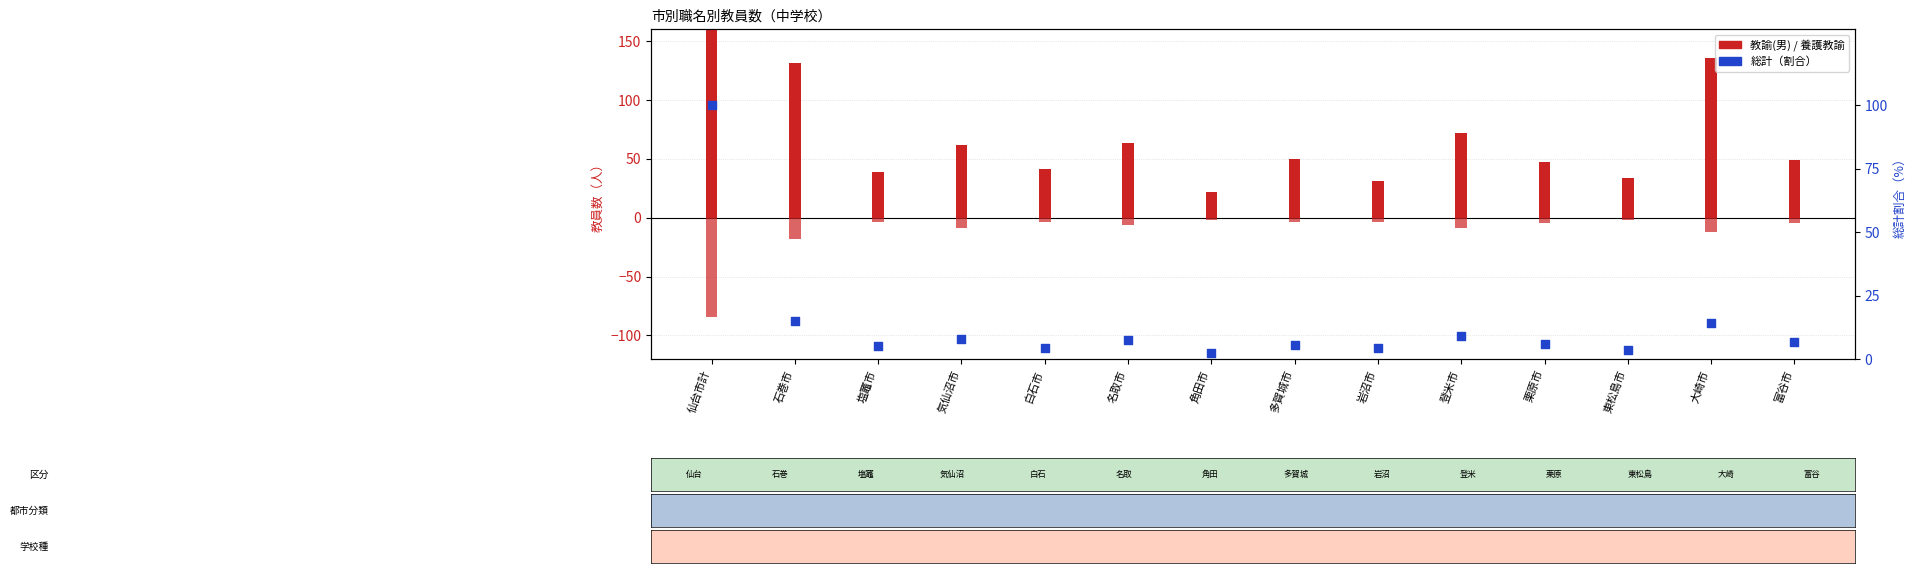

Which series contains the highest Y value?

教諭(男)